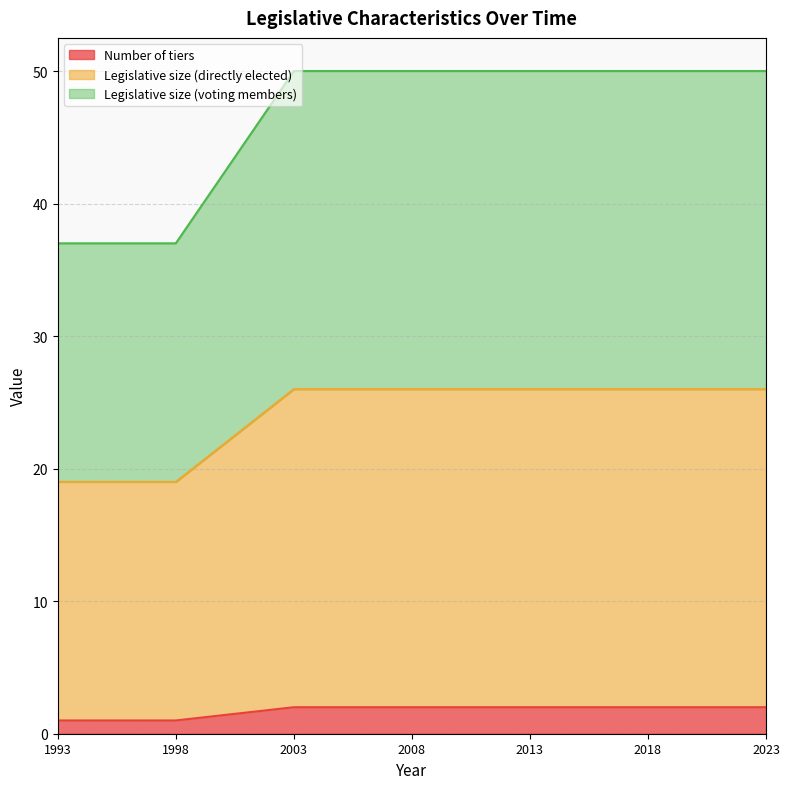

What is the spread (max minus min) of values at 2003?

48